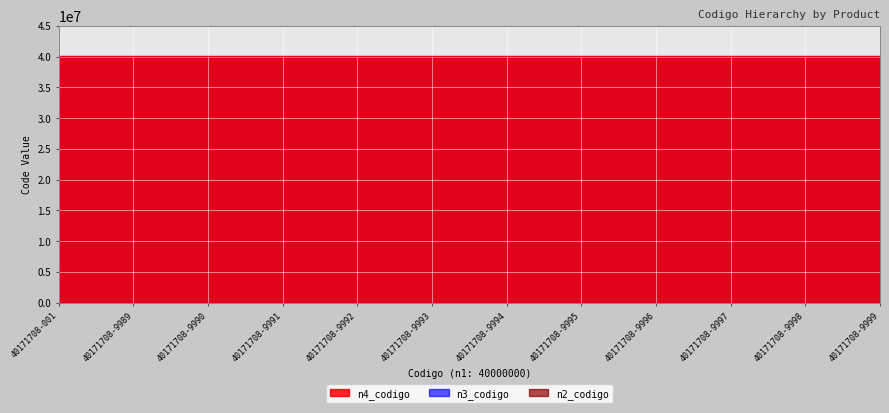

Which category has the highest value across all series?

40171708-001